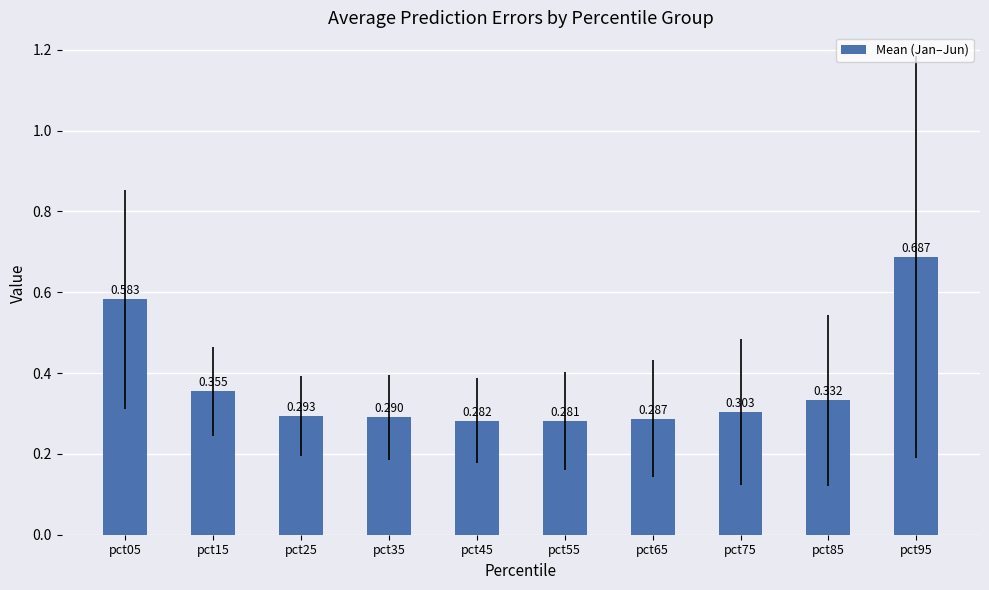

The value at pct05 is 0.9. True or false?

False